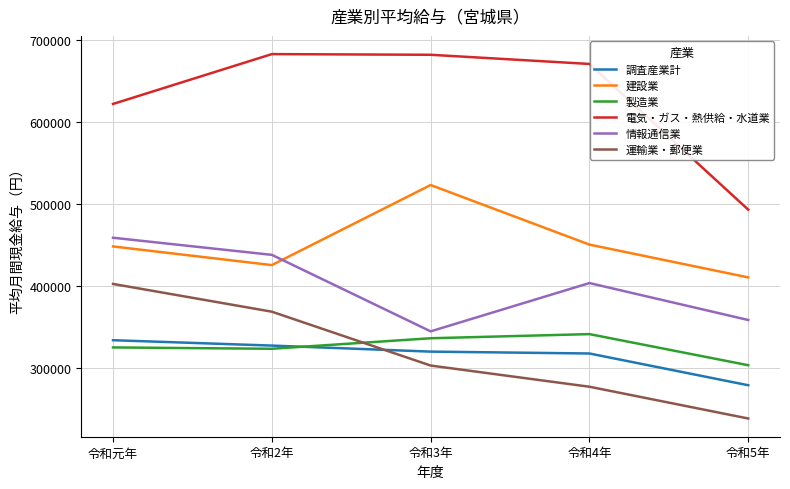

How many 情報通信業 values are between 358911 and 438239?

3